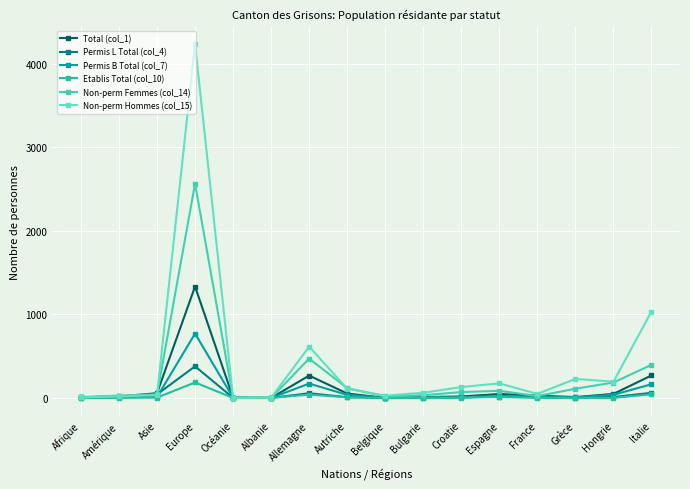

Does the chart have visible grid lines?

Yes